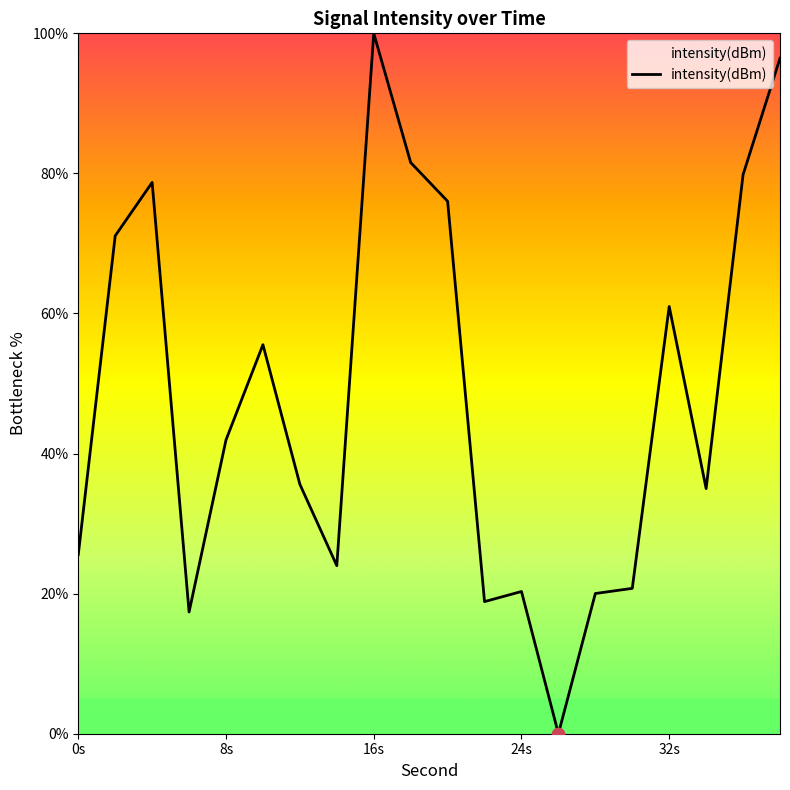

What is the maximum value shown in the chart?

100.0